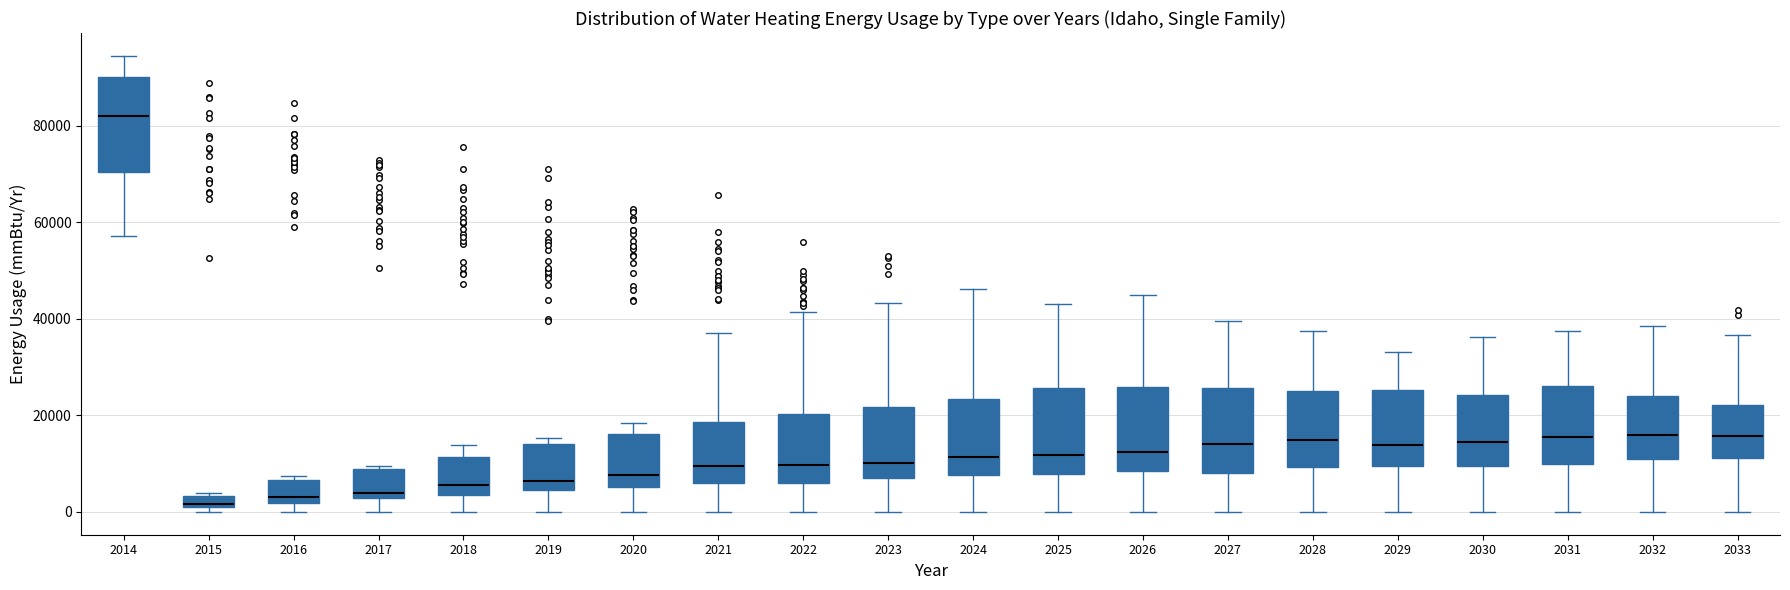

Which box has the highest median line?

2014